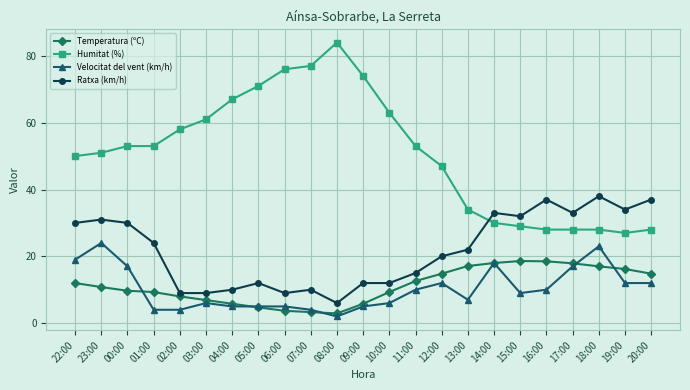

What is the sum of the Humitat (%) values at 16:00 and 18:00?

56.0